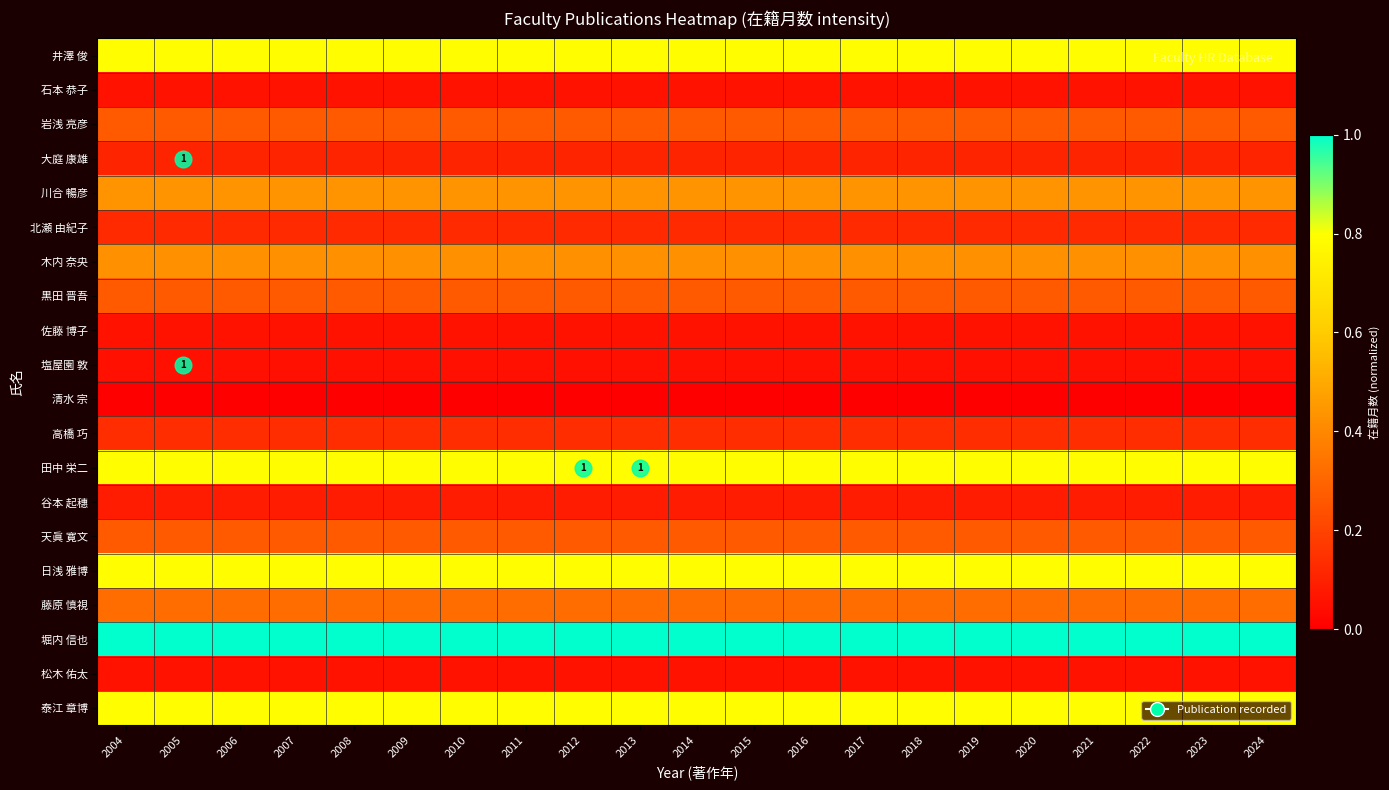

At which label does 谷本 起穗 reach its minimum?

2004